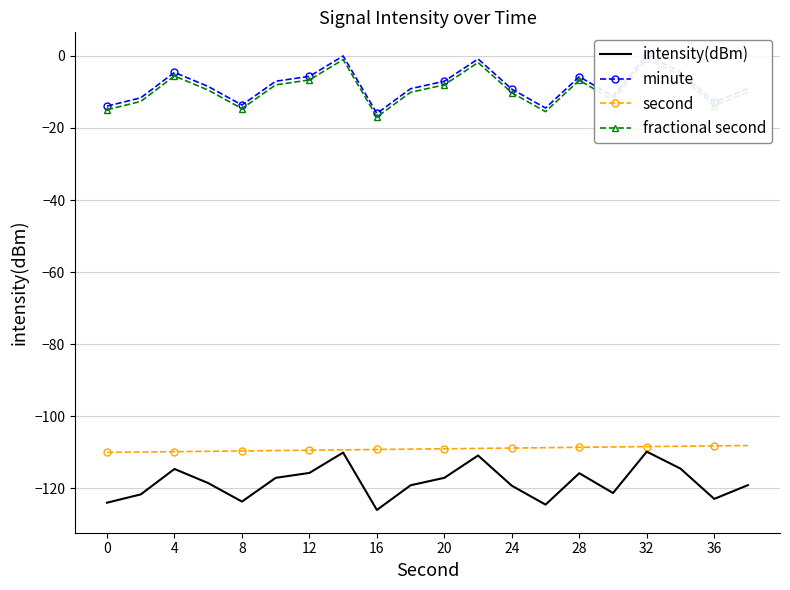

True or false: second has a value of -108.2 at 36.

True